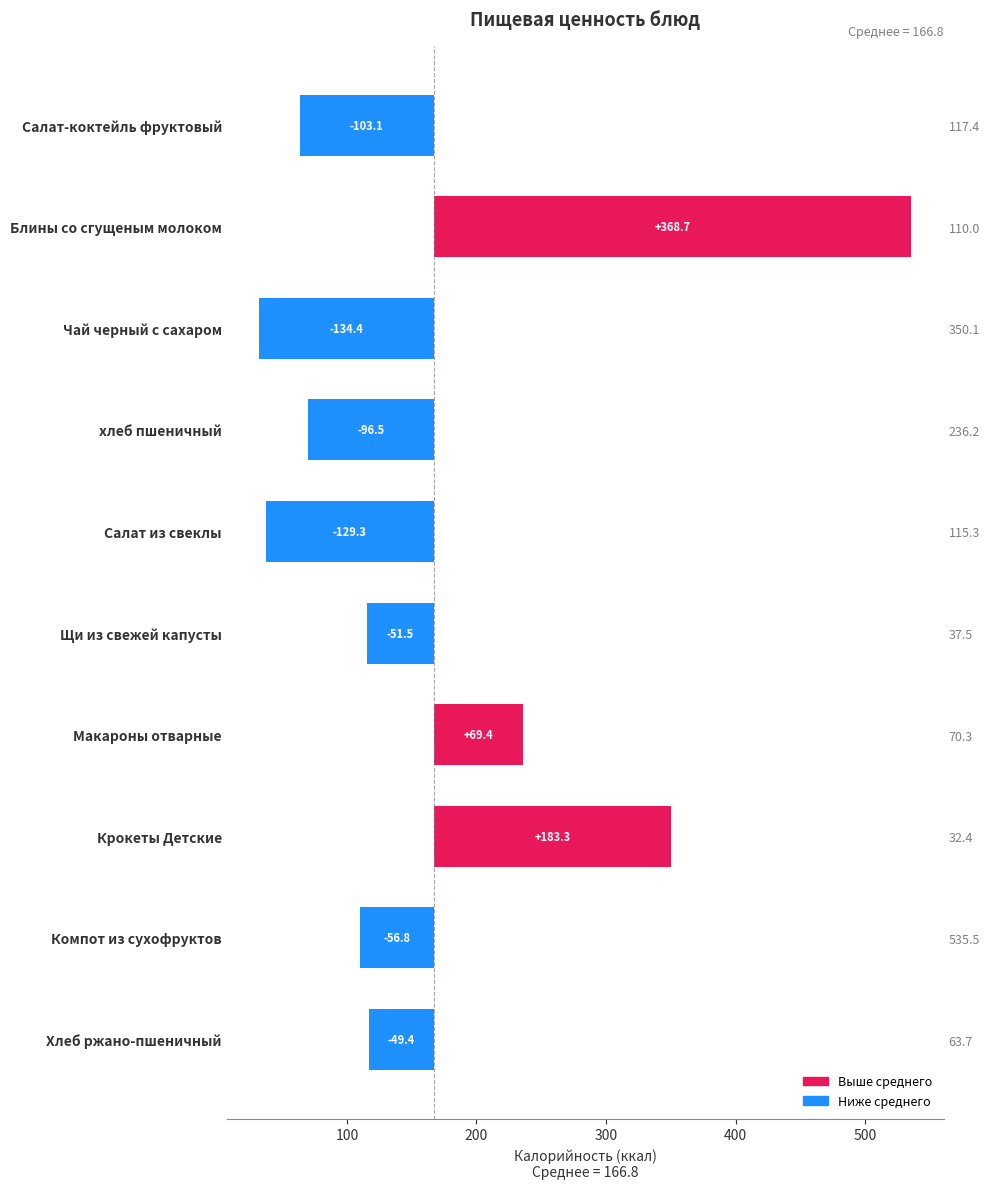

Reading right to left, list all the values displayed in this chart.

-49.4	-56.8	183.3	69.4	-51.5	-129.3	-96.5	-134.4	368.7	-103.1